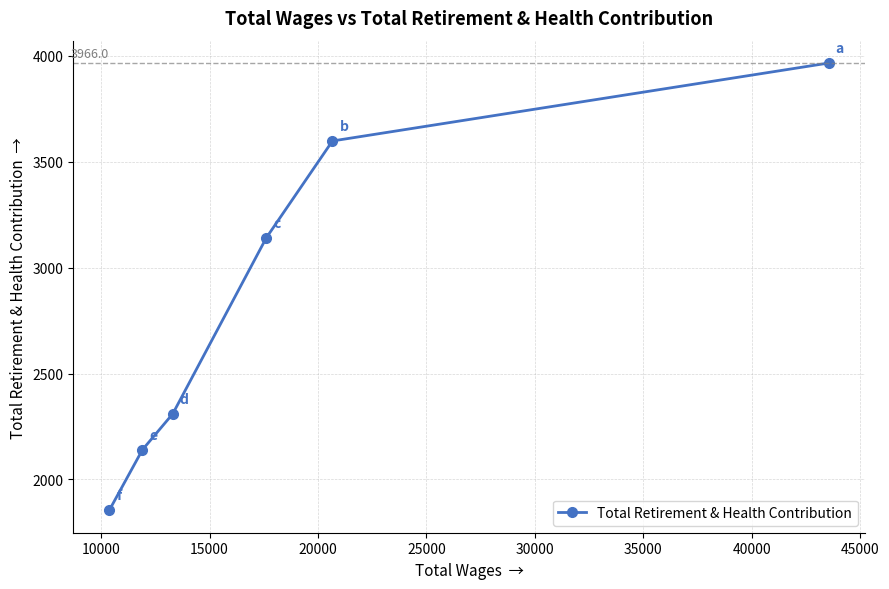

What is the smallest value displayed?

1854